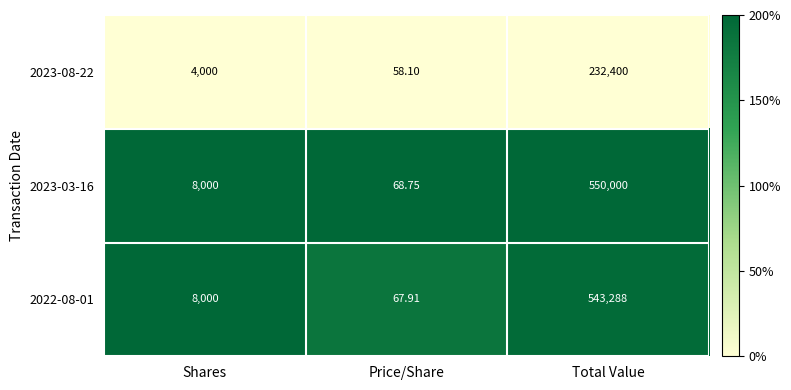

Which series has the largest total across all categories?

2023-03-16